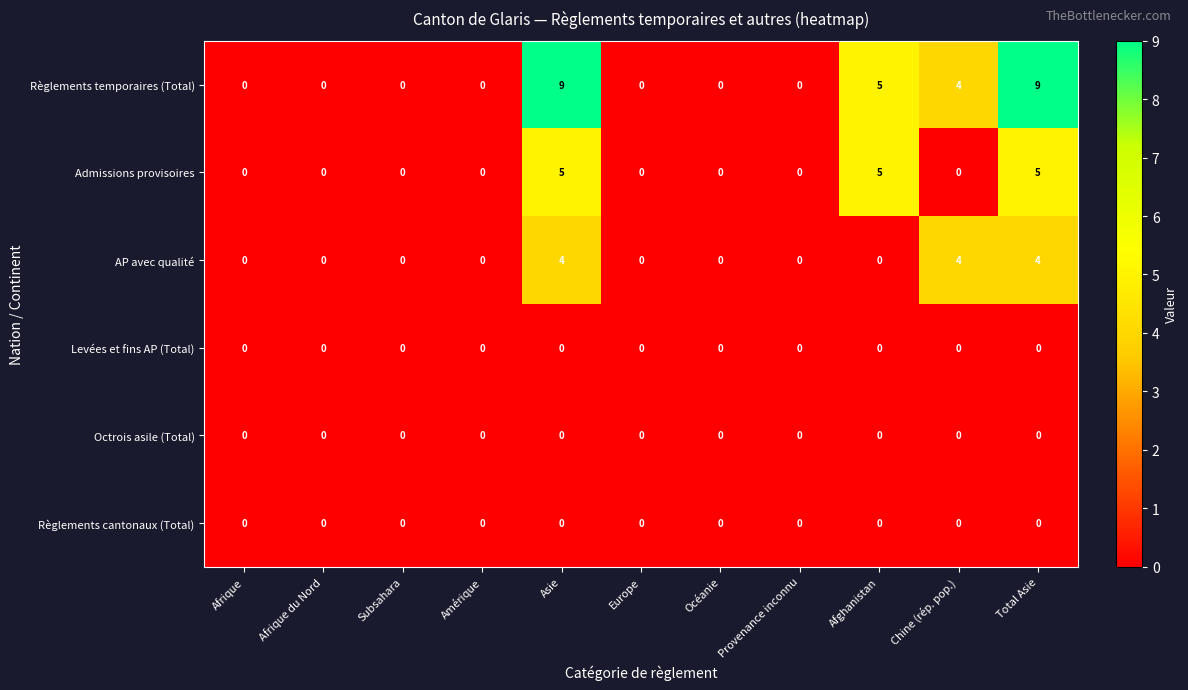

What is the difference between the highest and lowest values at Afghanistan?

5